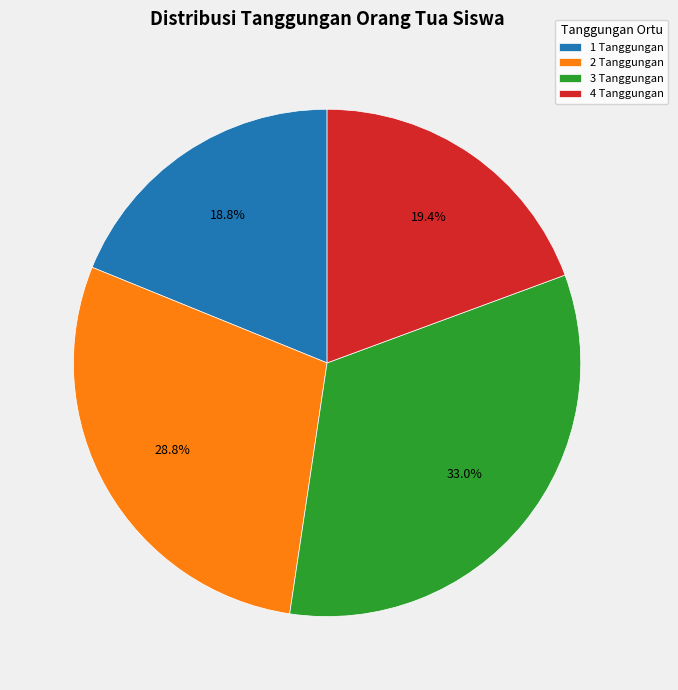

Which category has the smallest portion of the pie?

1 Tanggungan